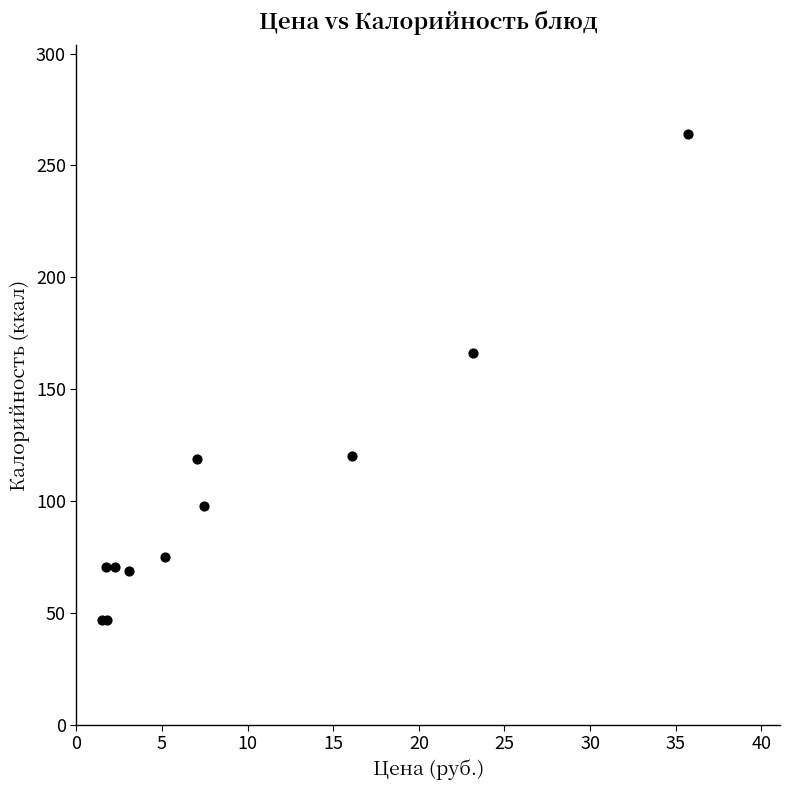

What Y value in the scatter plot is closest to 155?

166.0